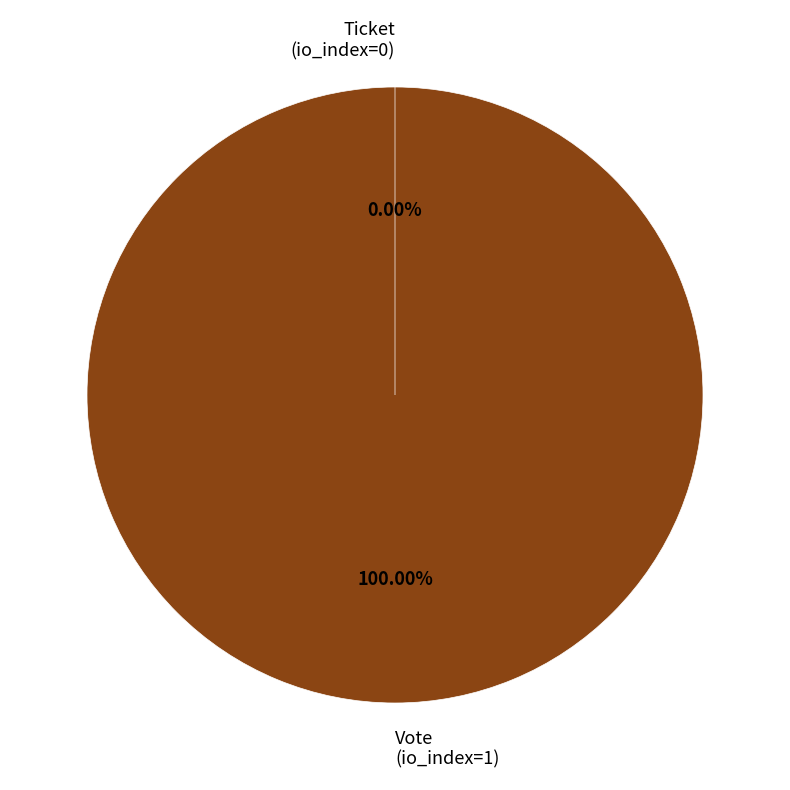

What percentage do Vote (io_index=1) and Ticket (io_index=0) together represent?

100.0%